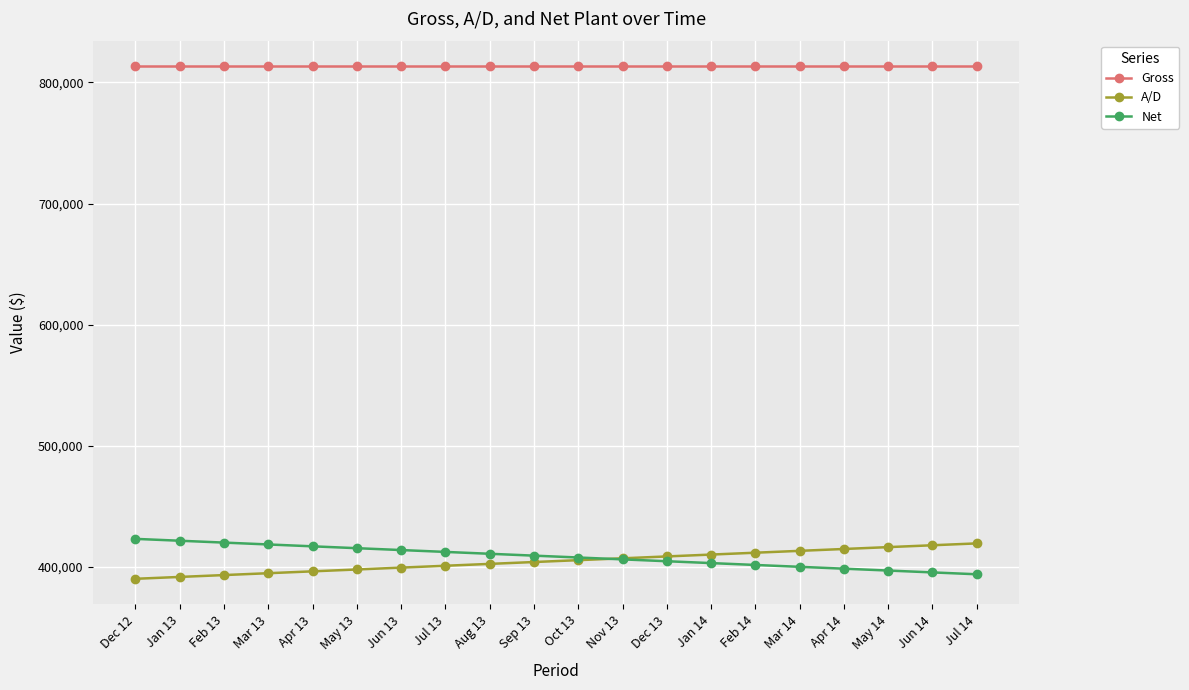

What is the highest value of the Gross series?

813290.3